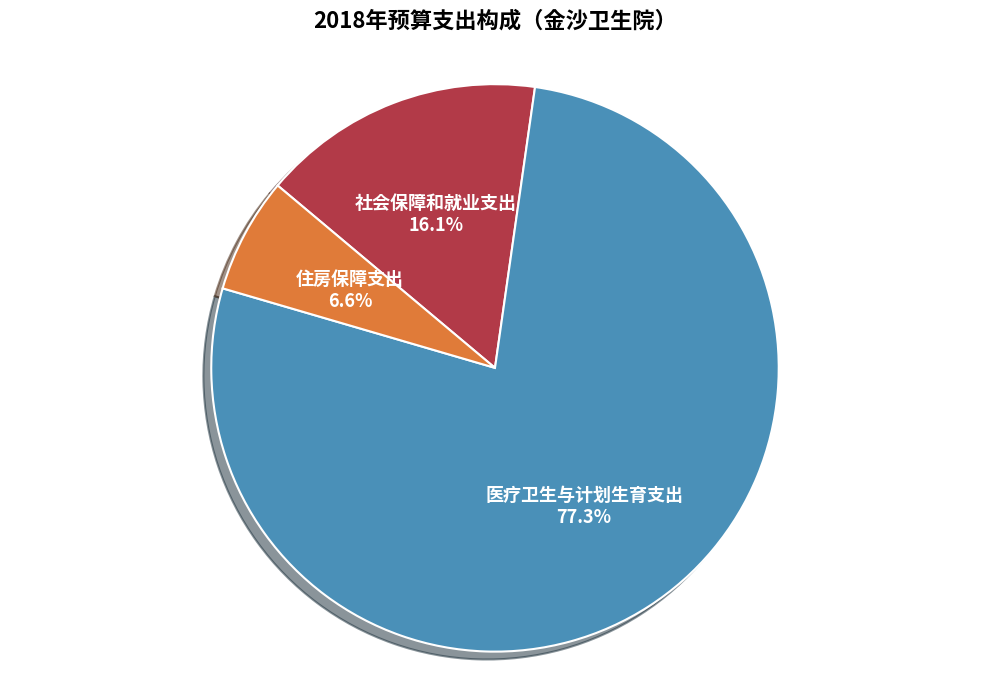

To the nearest percent, what is the average slice percentage?

33%